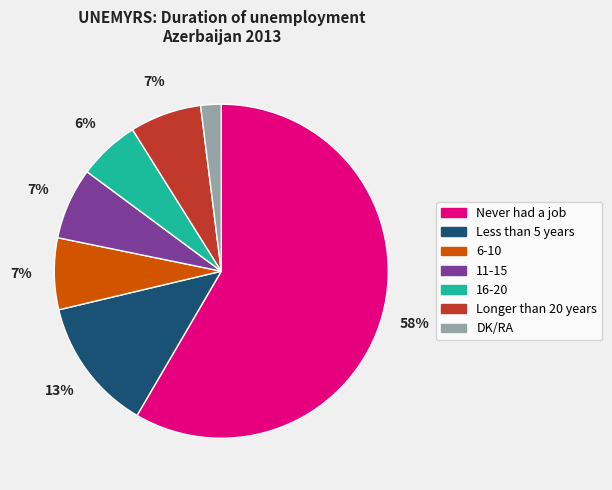

Which category has the smallest portion of the pie?

DK/RA